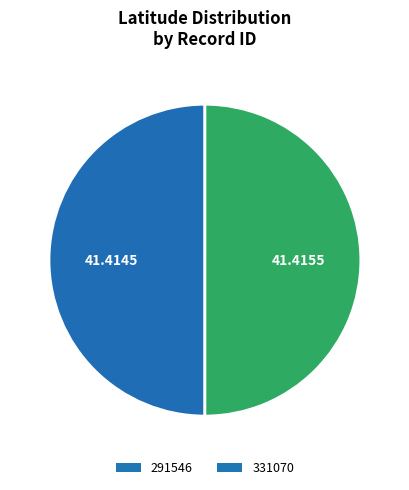

Is the sum of 291546 and 331070 greater than half?

Yes